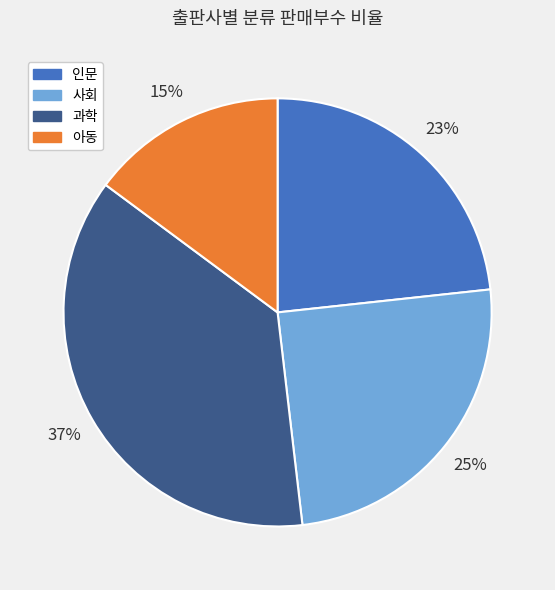

Which has a higher value, 아동 or 사회?

사회